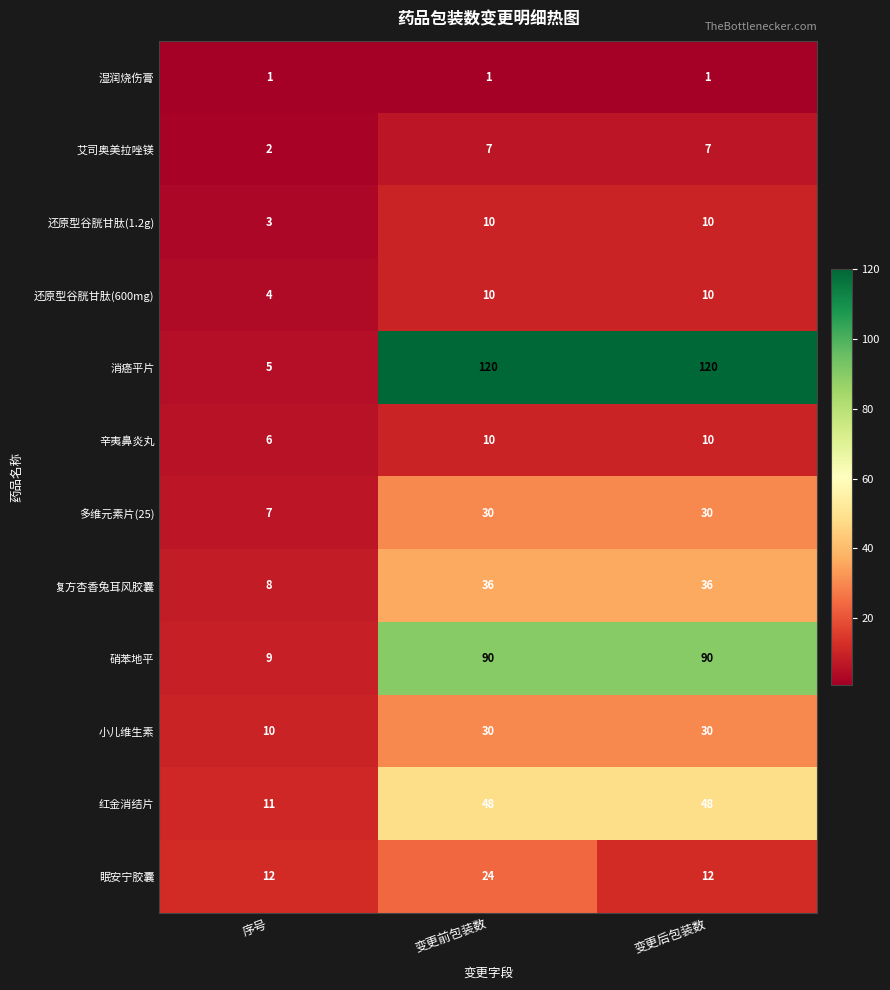

Between 序号 and 变更前包装数, which series saw the biggest shift?

消癌平片